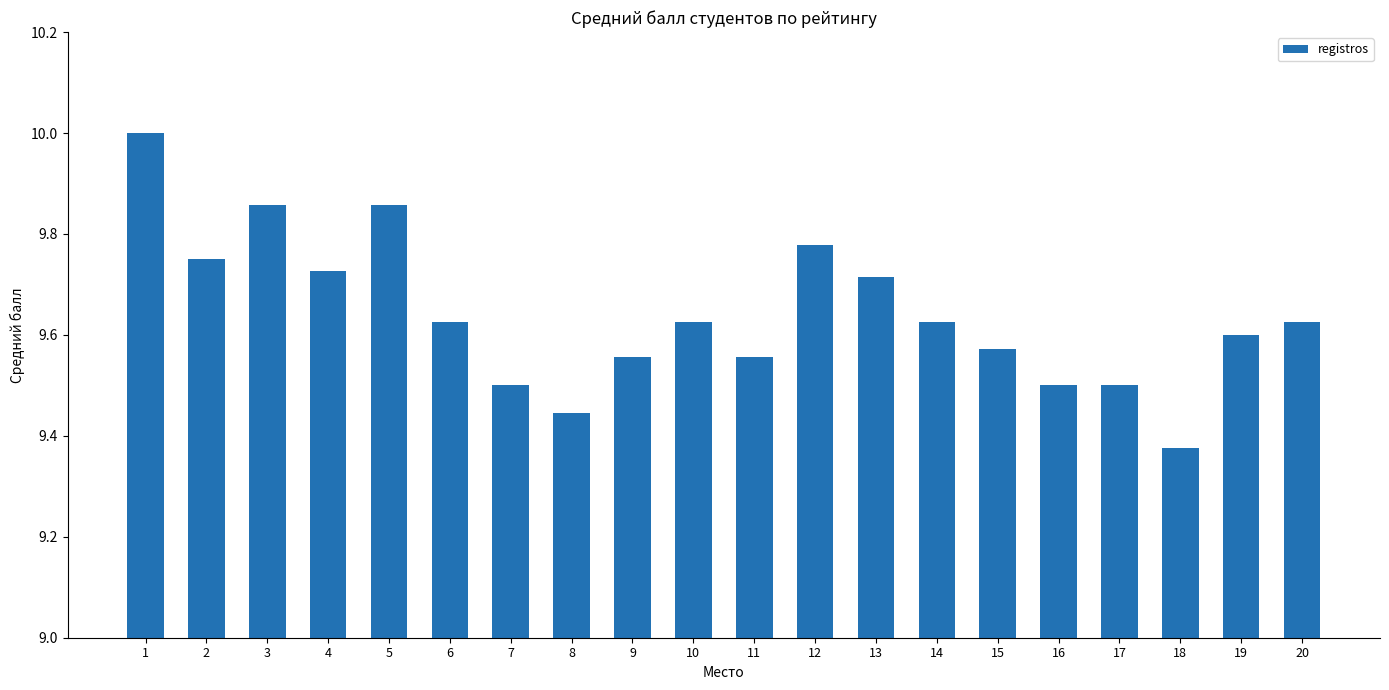

What is the sum of the values at 18 and 5?

19.2